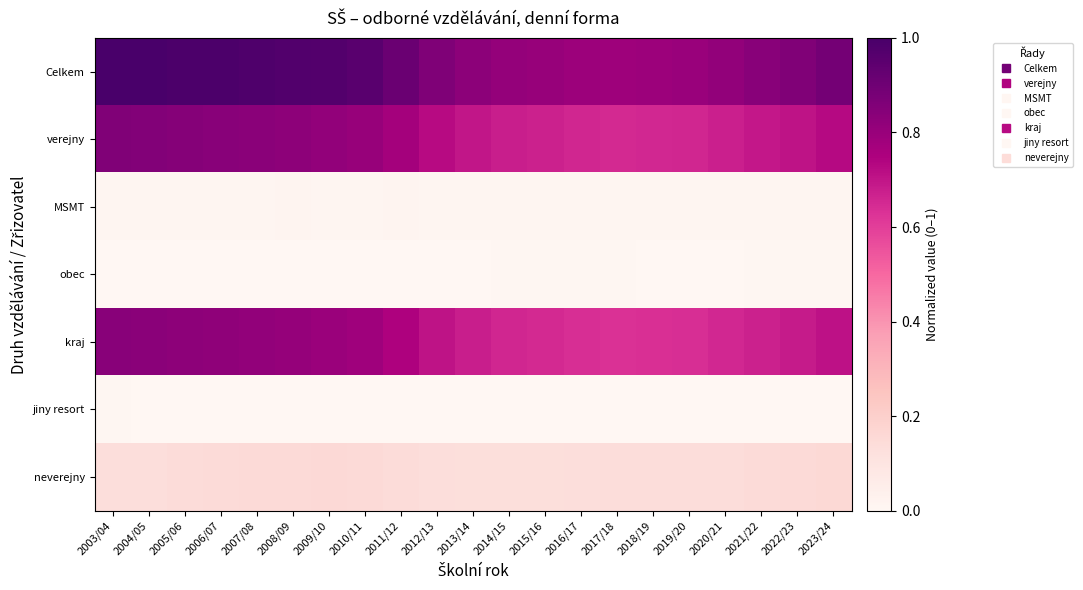

Reading left to right, list all the values displayed in this chart.

Celkem: 2003/04=1.0	2004/05=1.0	2005/06=1.0	2006/07=1.0	2007/08=1.0	2008/09=1.0	2009/10=1.0	2010/11=1.0	2011/12=0.9	2012/13=0.9	2013/14=0.8	2014/15=0.8	2015/16=0.8	2016/17=0.8	2017/18=0.8	2018/19=0.8	2019/20=0.8	2020/21=0.8	2021/22=0.8	2022/23=0.9	2023/24=0.9
verejny: 2003/04=0.9	2004/05=0.9	2005/06=0.8	2006/07=0.8	2007/08=0.8	2008/09=0.8	2009/10=0.8	2010/11=0.8	2011/12=0.8	2012/13=0.7	2013/14=0.7	2014/15=0.7	2015/16=0.7	2016/17=0.7	2017/18=0.7	2018/19=0.7	2019/20=0.7	2020/21=0.7	2021/22=0.7	2022/23=0.7	2023/24=0.7
MSMT: 2003/04=0.0	2004/05=0.0	2005/06=0.0	2006/07=0.0	2007/08=0.0	2008/09=0.0	2009/10=0.0	2010/11=0.0	2011/12=0.0	2012/13=0.0	2013/14=0.0	2014/15=0.0	2015/16=0.0	2016/17=0.0	2017/18=0.0	2018/19=0.0	2019/20=0.0	2020/21=0.0	2021/22=0.0	2022/23=0.0	2023/24=0.0
obec: 2003/04=0.0	2004/05=0.0	2005/06=0.0	2006/07=0.0	2007/08=0.0	2008/09=0.0	2009/10=0.0	2010/11=0.0	2011/12=0.0	2012/13=0.0	2013/14=0.0	2014/15=0.0	2015/16=0.0	2016/17=0.0	2017/18=0.0	2018/19=0.0	2019/20=0.0	2020/21=0.0	2021/22=0.0	2022/23=0.0	2023/24=0.0
kraj: 2003/04=0.8	2004/05=0.8	2005/06=0.8	2006/07=0.8	2007/08=0.8	2008/09=0.8	2009/10=0.8	2010/11=0.8	2011/12=0.7	2012/13=0.7	2013/14=0.7	2014/15=0.7	2015/16=0.6	2016/17=0.6	2017/18=0.6	2018/19=0.6	2019/20=0.6	2020/21=0.7	2021/22=0.7	2022/23=0.7	2023/24=0.7
jiny resort: 2003/04=0.0	2004/05=0.0	2005/06=0.0	2006/07=0.0	2007/08=0.0	2008/09=0.0	2009/10=0.0	2010/11=0.0	2011/12=0.0	2012/13=0.0	2013/14=0.0	2014/15=0.0	2015/16=0.0	2016/17=0.0	2017/18=0.0	2018/19=0.0	2019/20=0.0	2020/21=0.0	2021/22=0.0	2022/23=0.0	2023/24=0.0
neverejny: 2003/04=0.1	2004/05=0.1	2005/06=0.1	2006/07=0.1	2007/08=0.1	2008/09=0.1	2009/10=0.2	2010/11=0.2	2011/12=0.1	2012/13=0.1	2013/14=0.1	2014/15=0.1	2015/16=0.1	2016/17=0.1	2017/18=0.1	2018/19=0.1	2019/20=0.1	2020/21=0.1	2021/22=0.1	2022/23=0.2	2023/24=0.2